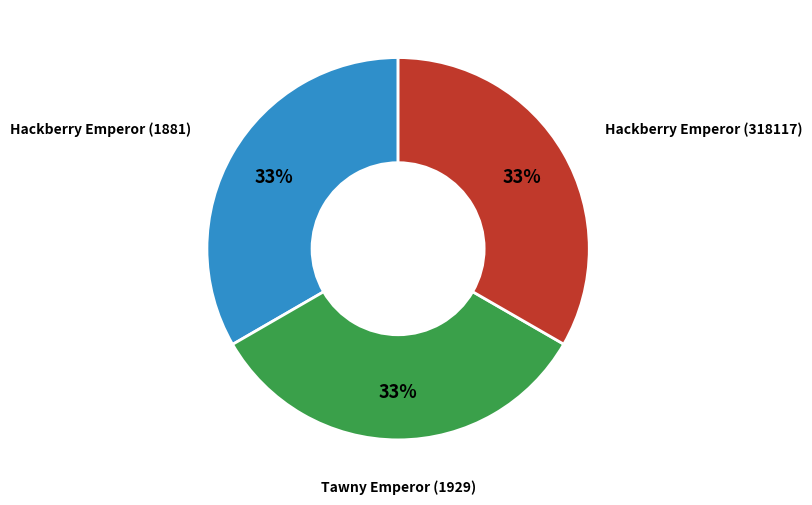

To the nearest percent, what is the combined percentage of Hackberry Emperor (318117) and Tawny Emperor (1929)?

67%